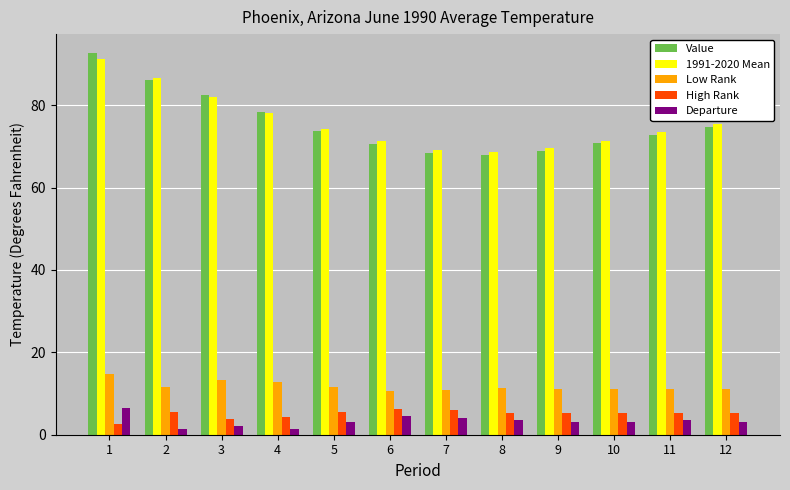

At which category does the chart reach its peak across all series?

1